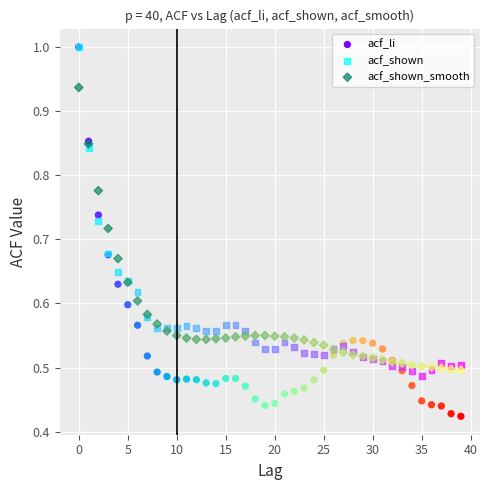

What are all the series names shown in the legend?

acf_li, acf_shown, acf_shown_smooth